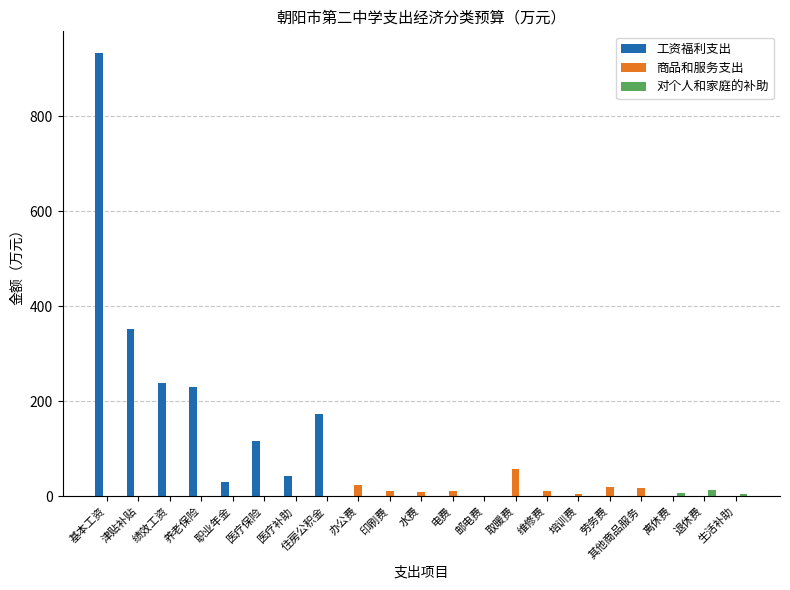

Which label corresponds to the largest value in the chart?

基本工资